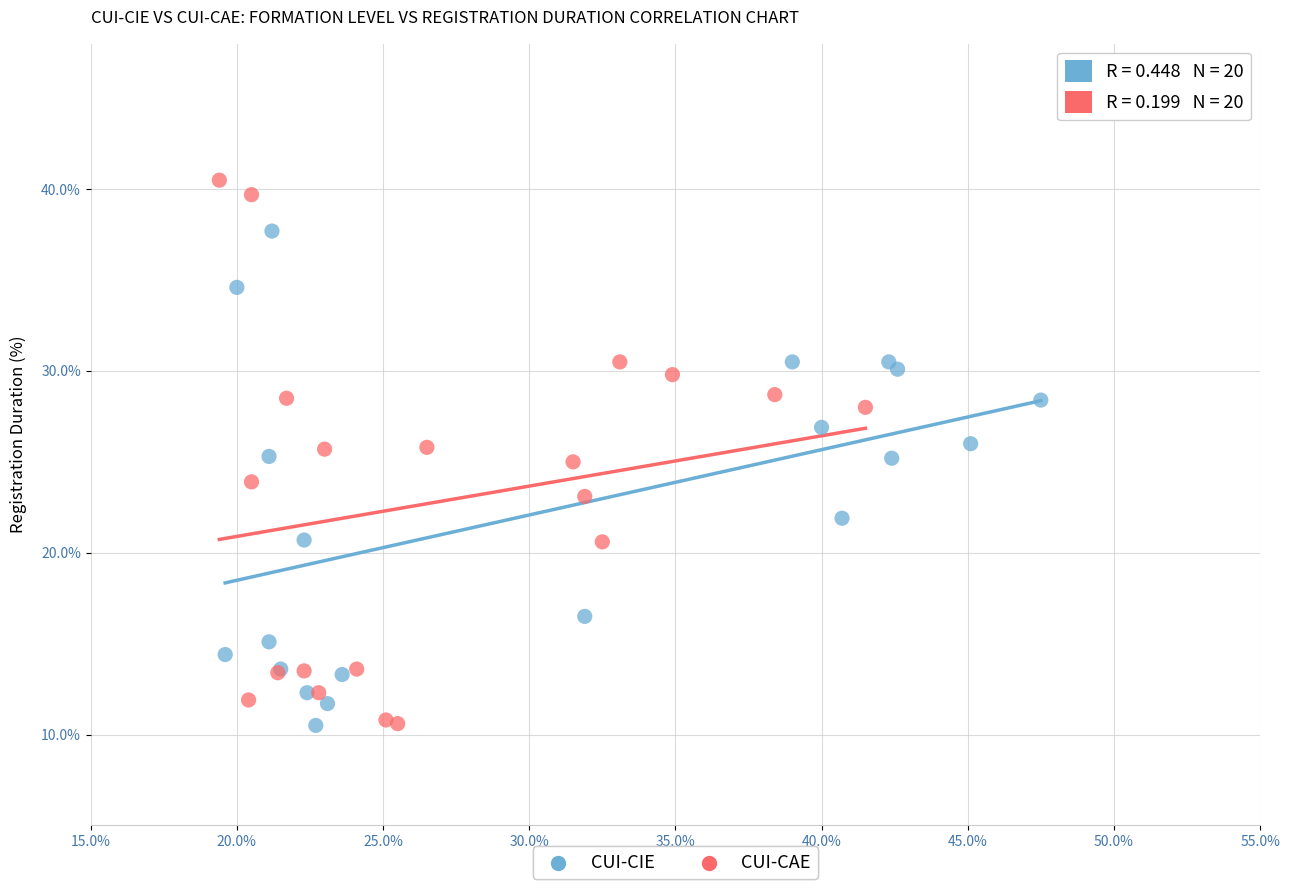

Which series has the widest spread of Y values?

CUI-CAE